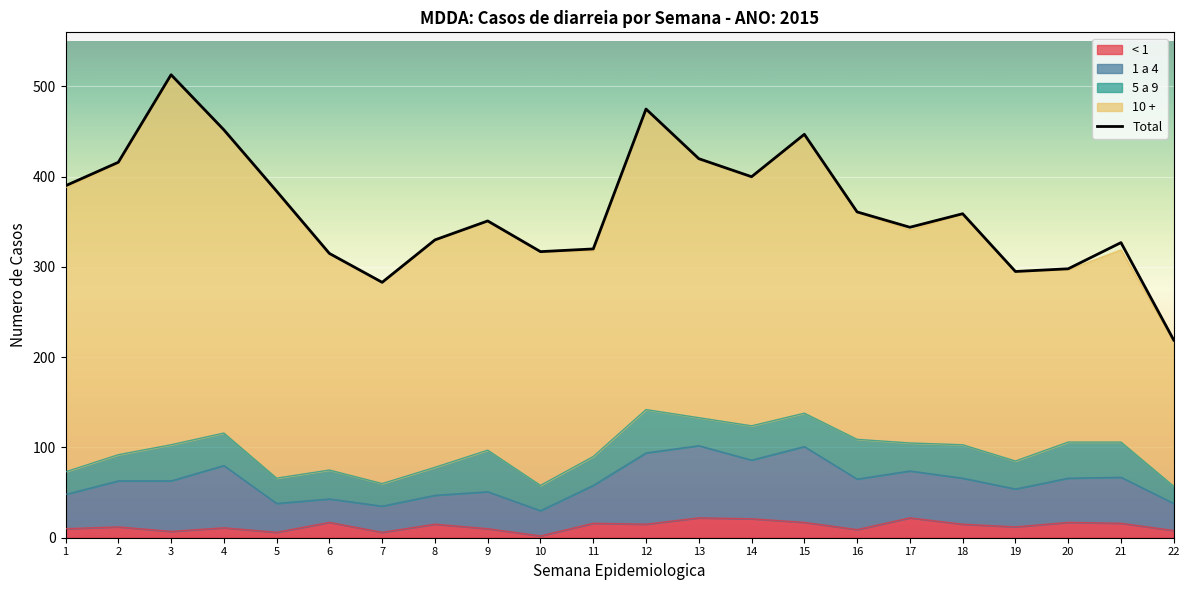

At which label does the data first exceed 359?

1